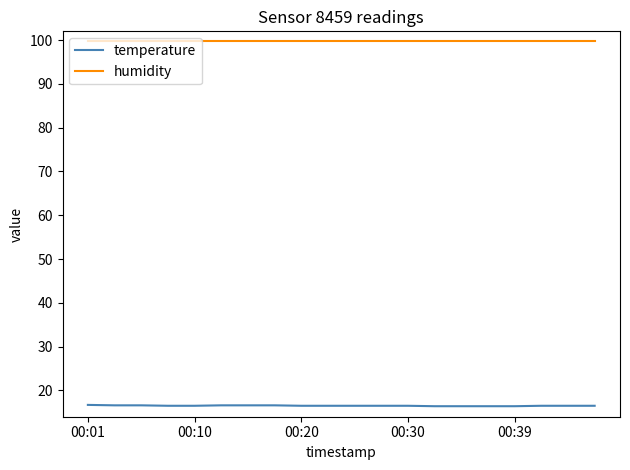

What are all the series names shown in the legend?

temperature, humidity